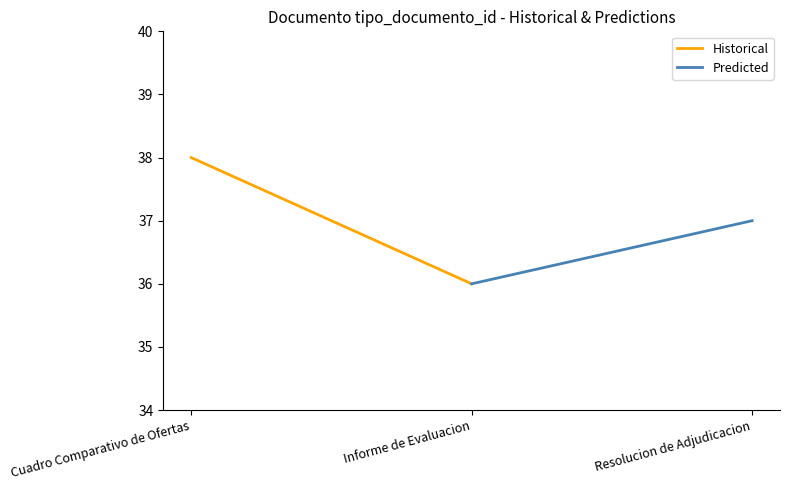

Which has a higher value, Cuadro Comparativo de Ofertas or Informe de Evaluacion?

Cuadro Comparativo de Ofertas